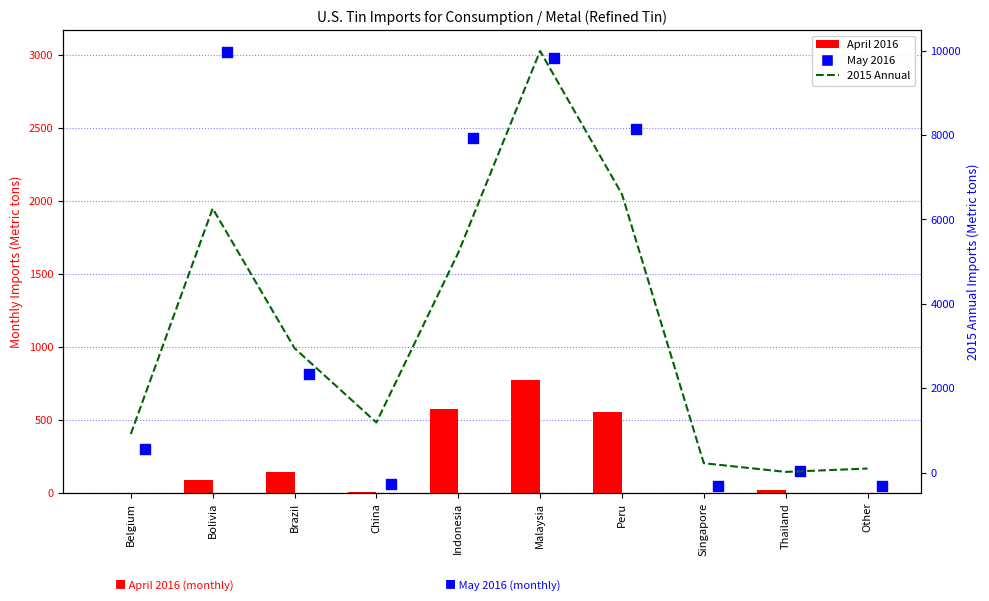

Which series has the largest total across all categories?

2015 Annual